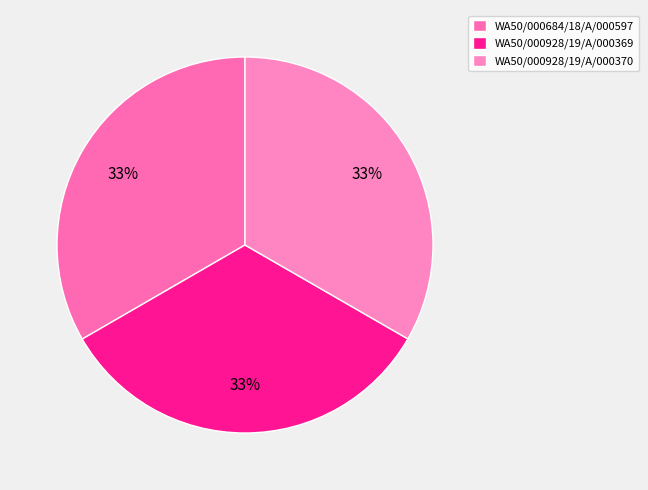

How many segments does this pie chart have?

3